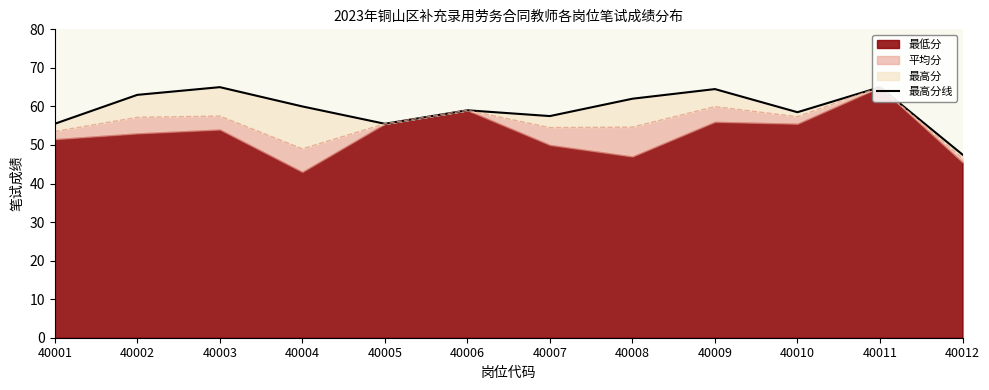

What is the value of the 4th point from the left?

60.0